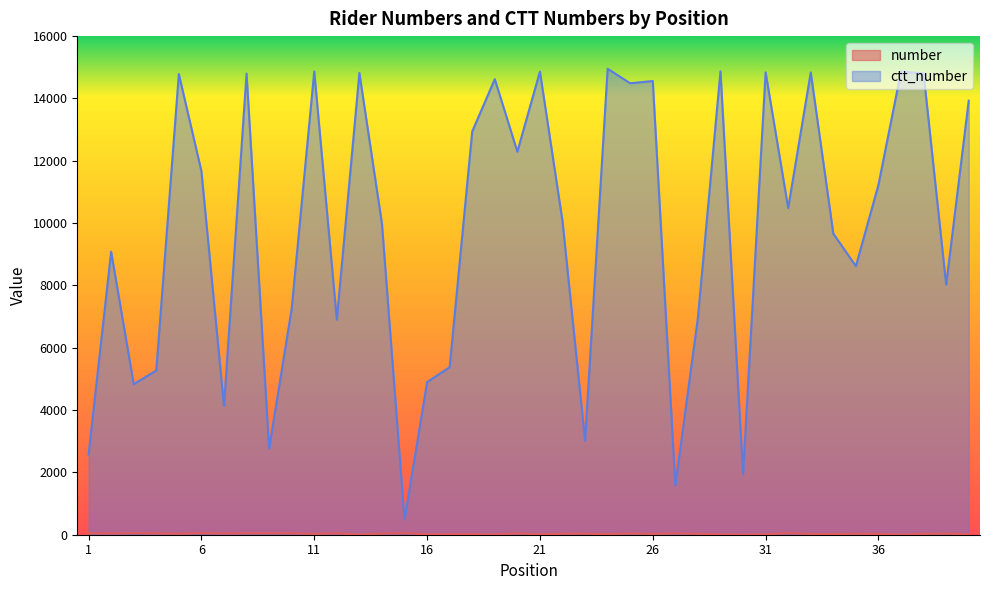

What is the difference between the maximum and minimum values in the number series?

54